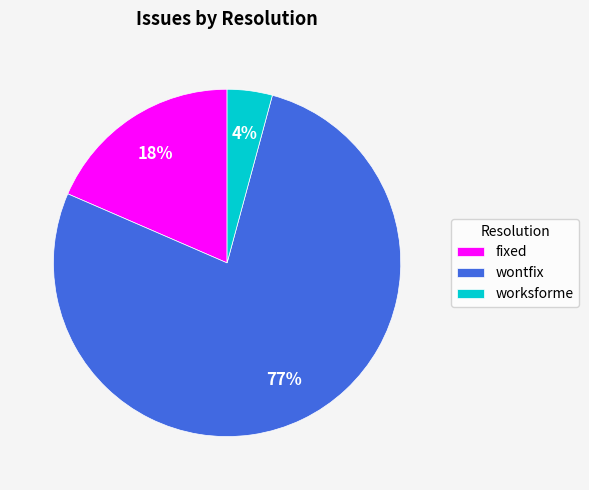

How many segments does this pie chart have?

3